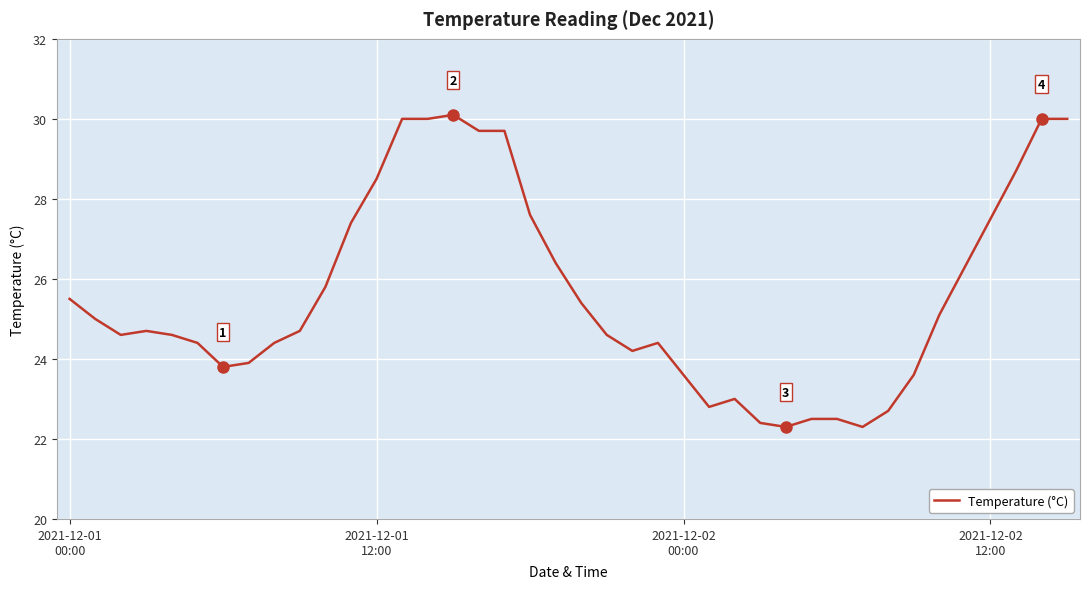

What is the difference between the maximum and minimum values?

7.8